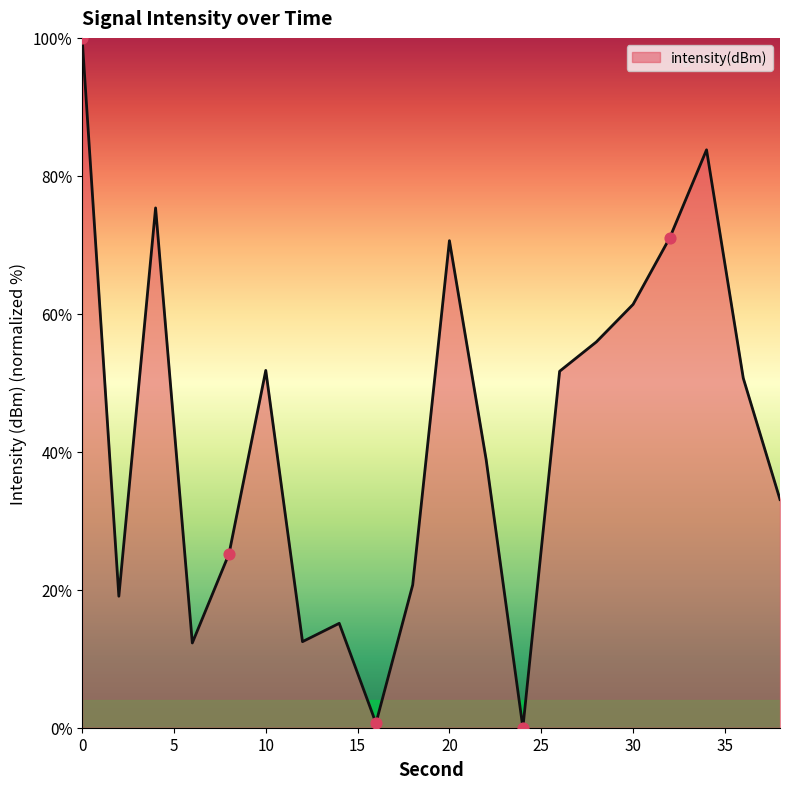

What is the difference between the maximum and minimum values?

100.0